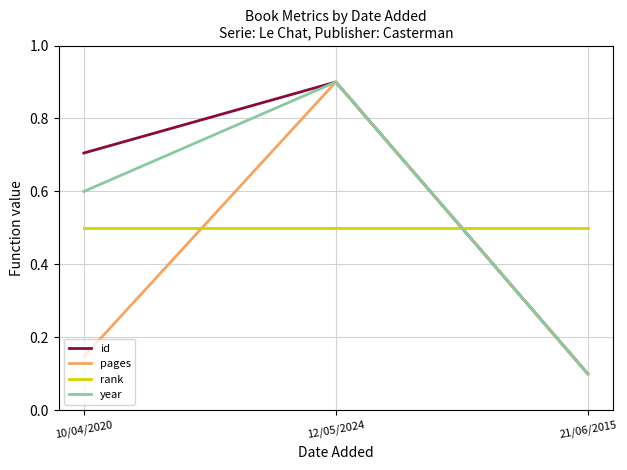

What position from the left is 21/06/2015?

3